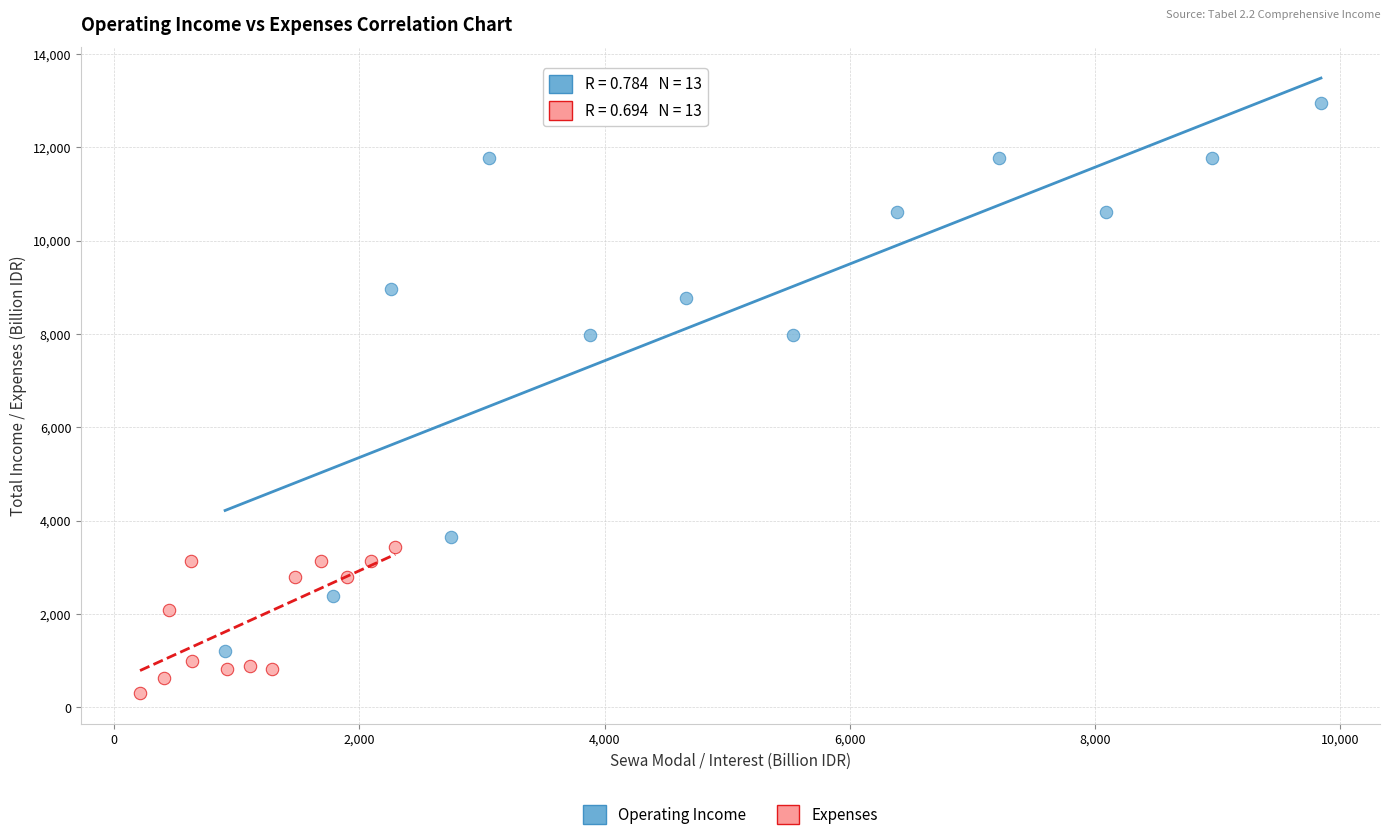

Which series contains the lowest Y value?

Expenses